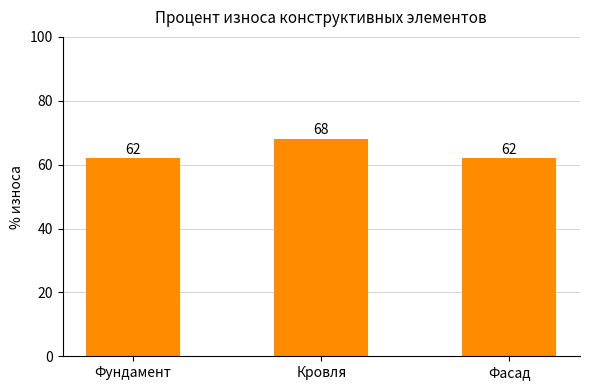

What is the maximum value shown in the chart?

68